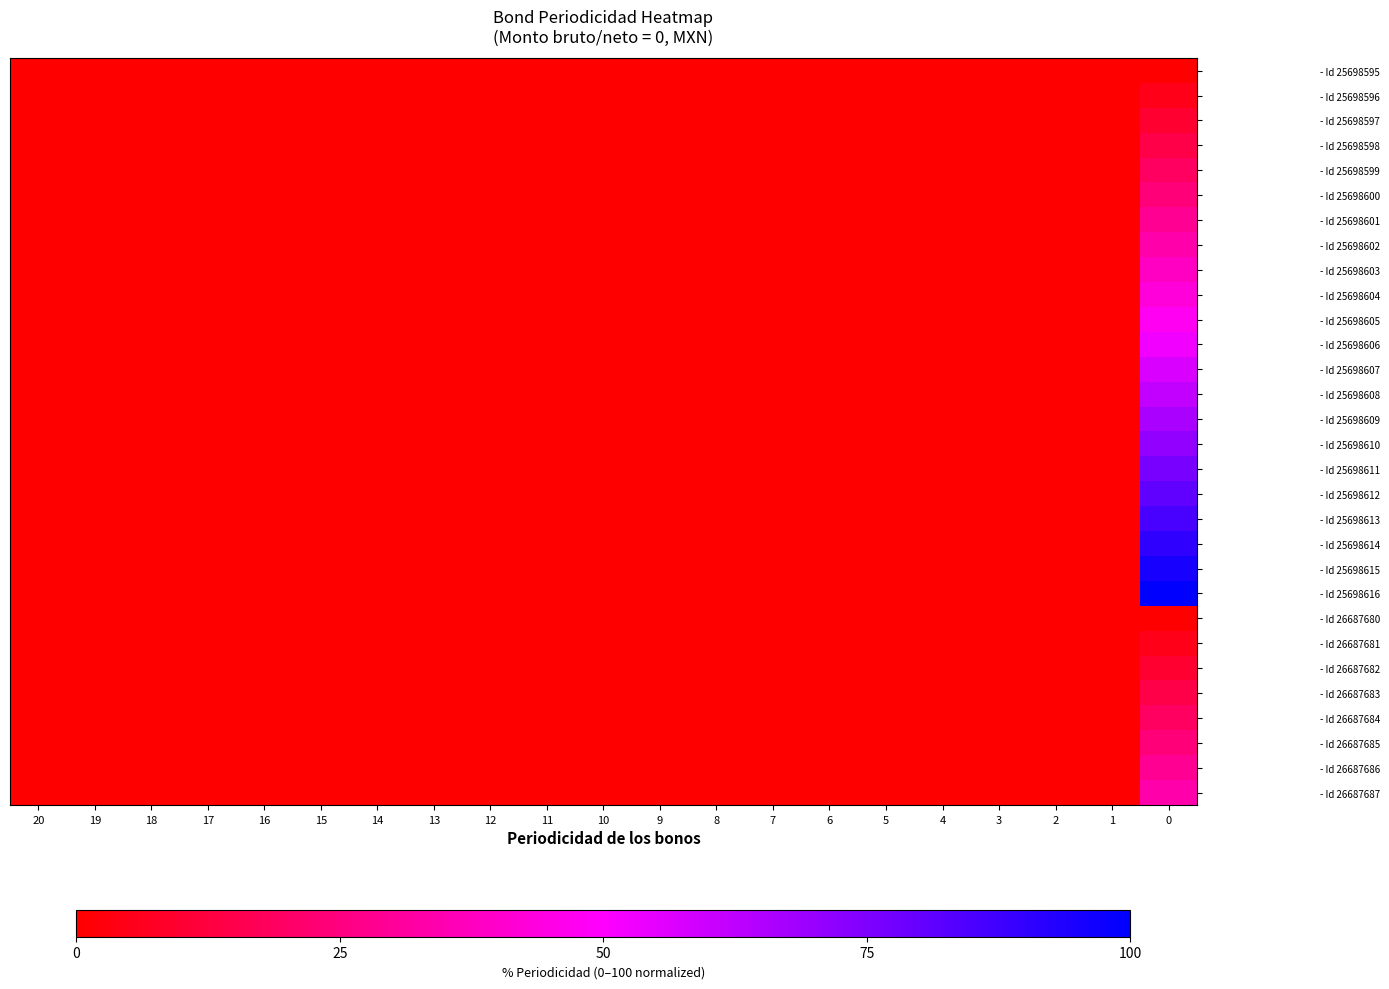

Rank the series by their maximum value, from highest to lowest.

- Id 25698616, - Id 25698615, - Id 25698614, - Id 25698613, - Id 25698612, - Id 25698611, - Id 25698610, - Id 25698609, - Id 25698608, - Id 25698607, - Id 25698606, - Id 25698605, - Id 25698604, - Id 25698603, - Id 25698602, - Id 26687687, - Id 25698601, - Id 26687686, - Id 25698600, - Id 26687685, - Id 25698599, - Id 26687684, - Id 25698598, - Id 26687683, - Id 25698597, - Id 26687682, - Id 25698596, - Id 26687681, - Id 25698595, - Id 26687680